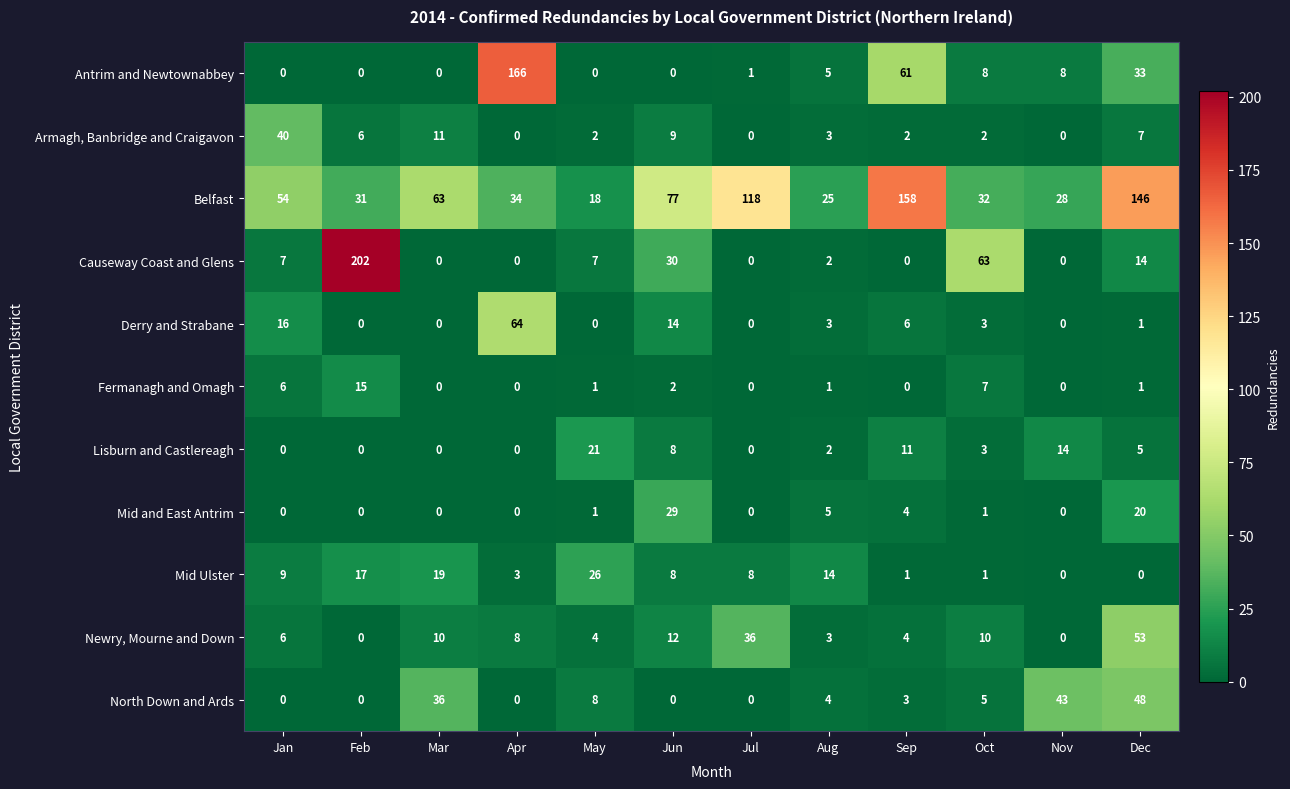

What is the sum of all Newry, Mourne and Down values?

146